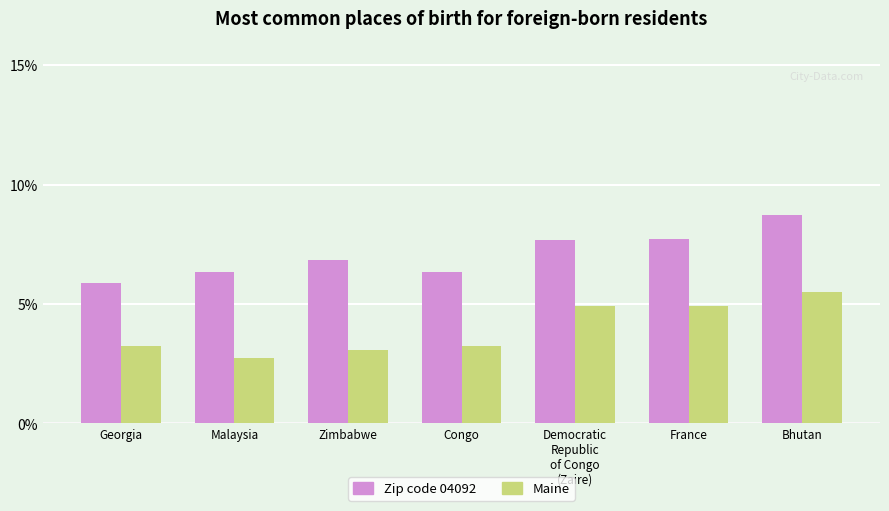

Is the value of Maine at Democratic
Republic
of Congo
(Zaire) greater than the value of Zip code 04092 at Georgia?

No